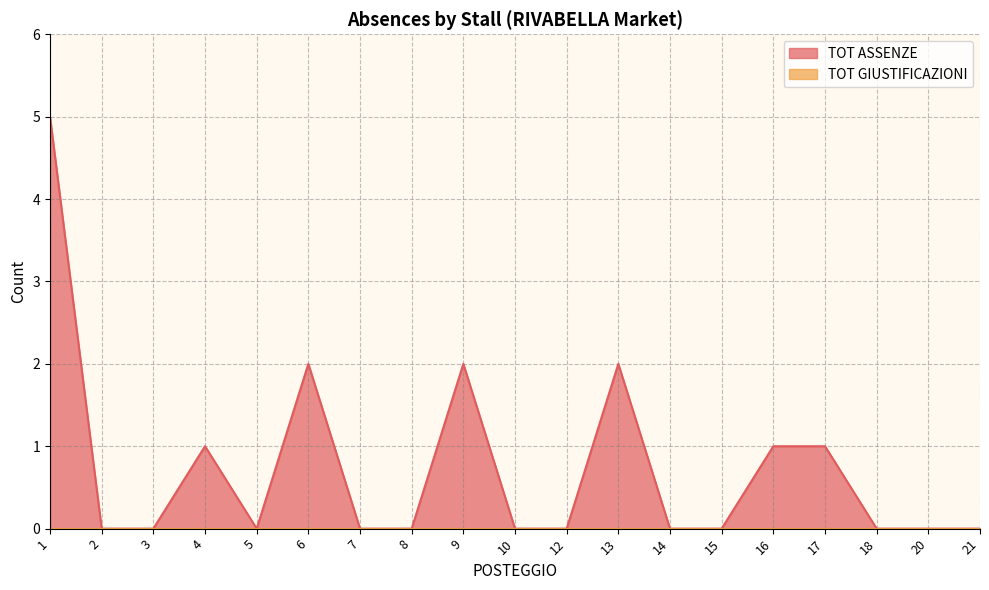

True or false: the data shows 0 at 10.

True